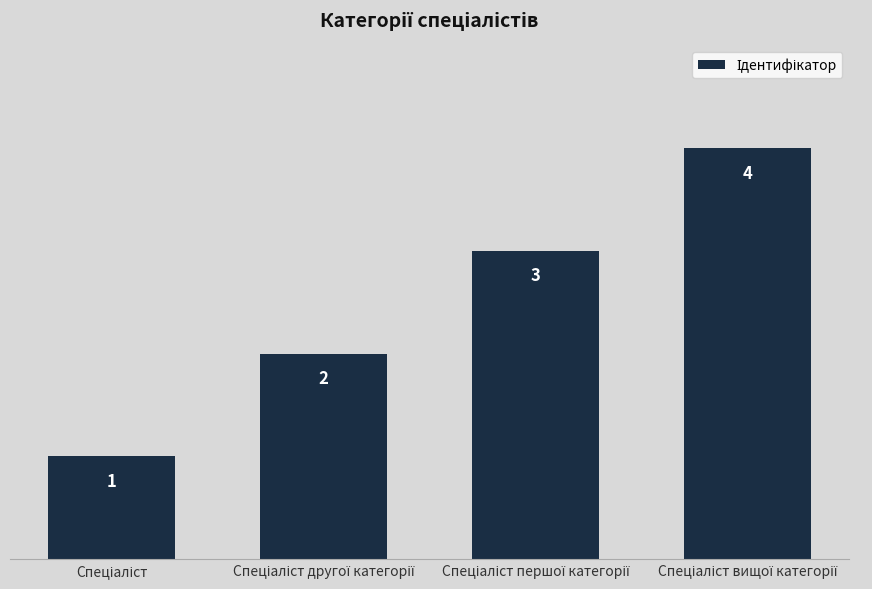

Count the values in the range 2 to 4.

3